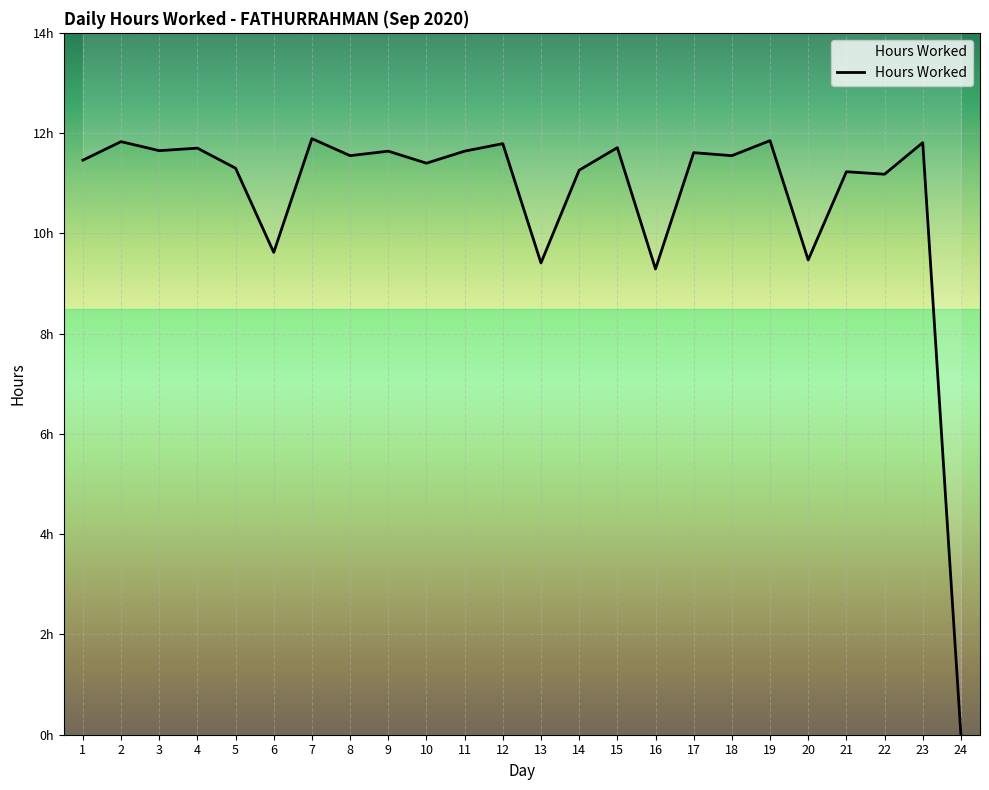

What is the value of the 9th point from the left?

11.6